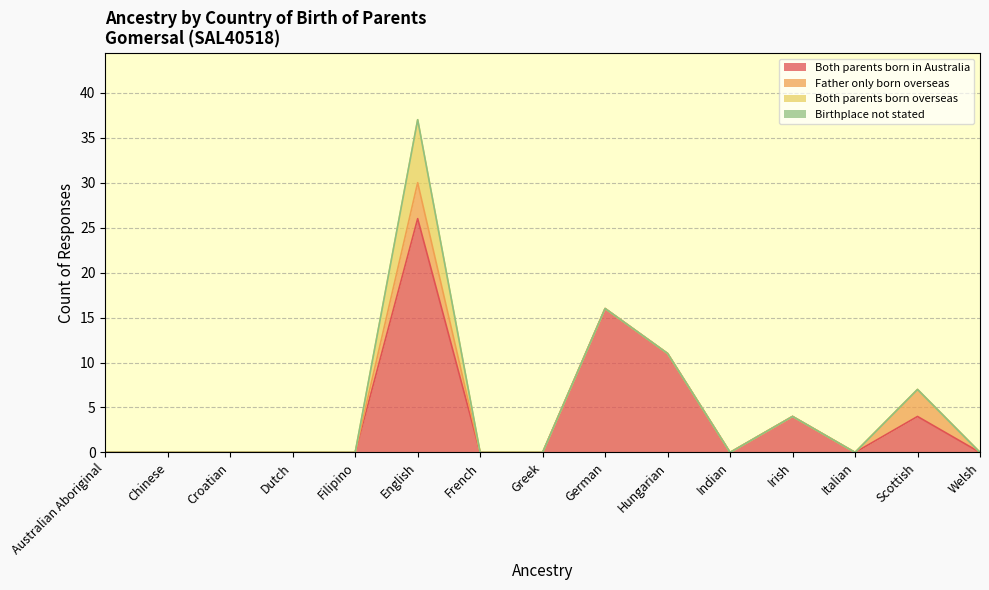

True or false: Father only born overseas and Both parents born in Australia intersect in this chart.

False